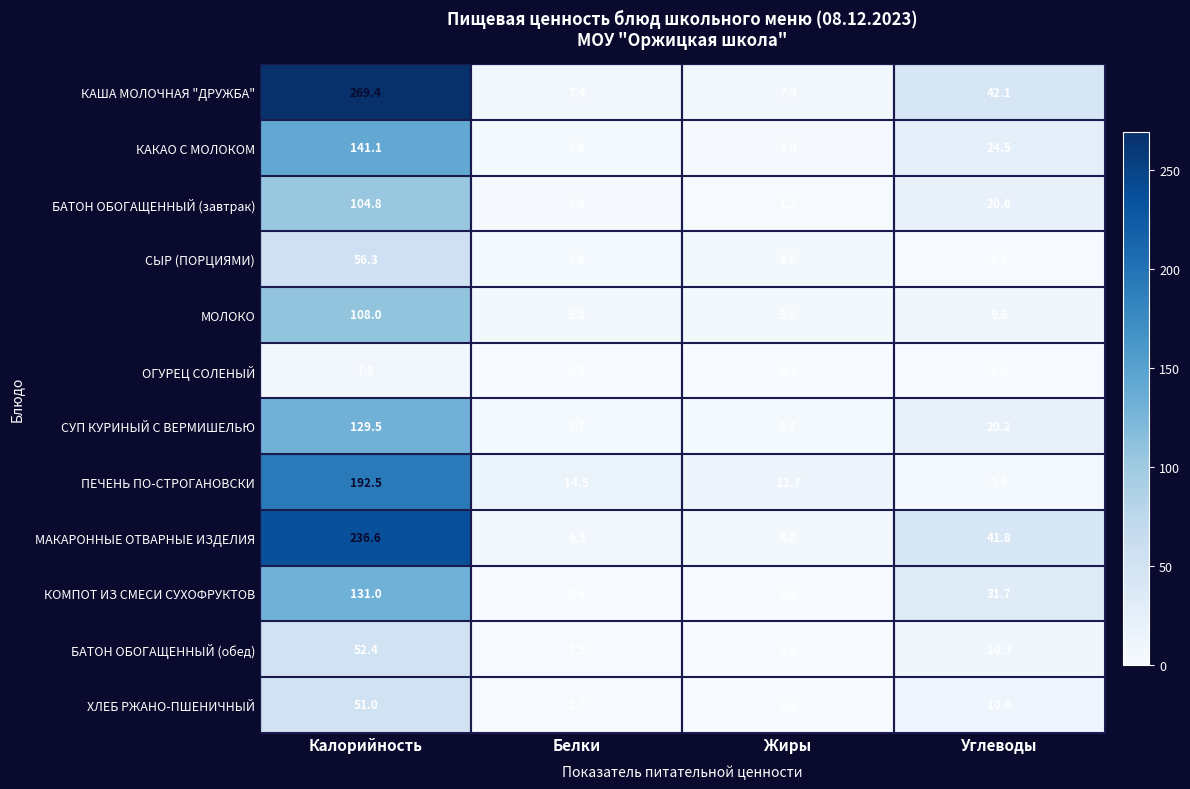

Between Калорийность and Жиры, which series saw the biggest shift?

КАША МОЛОЧНАЯ "ДРУЖБА"